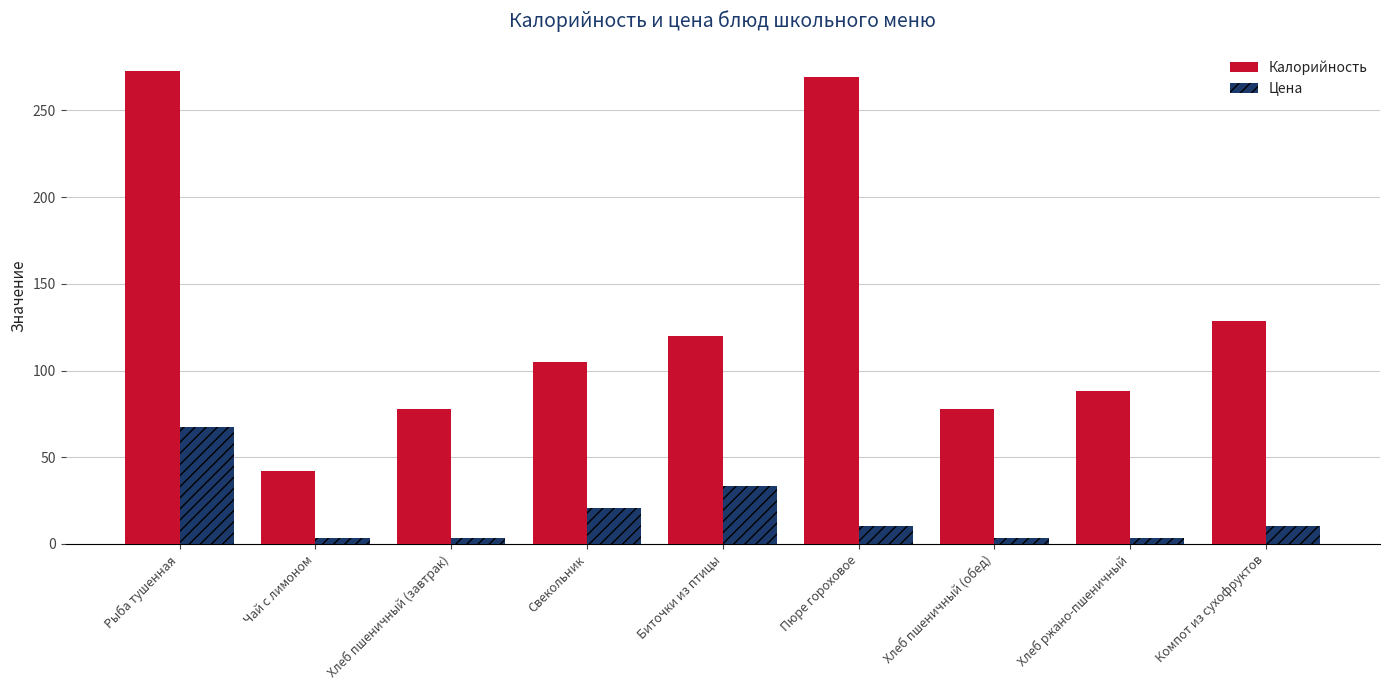

Is it true that Калорийность equals 180.8 at Свекольник?

False